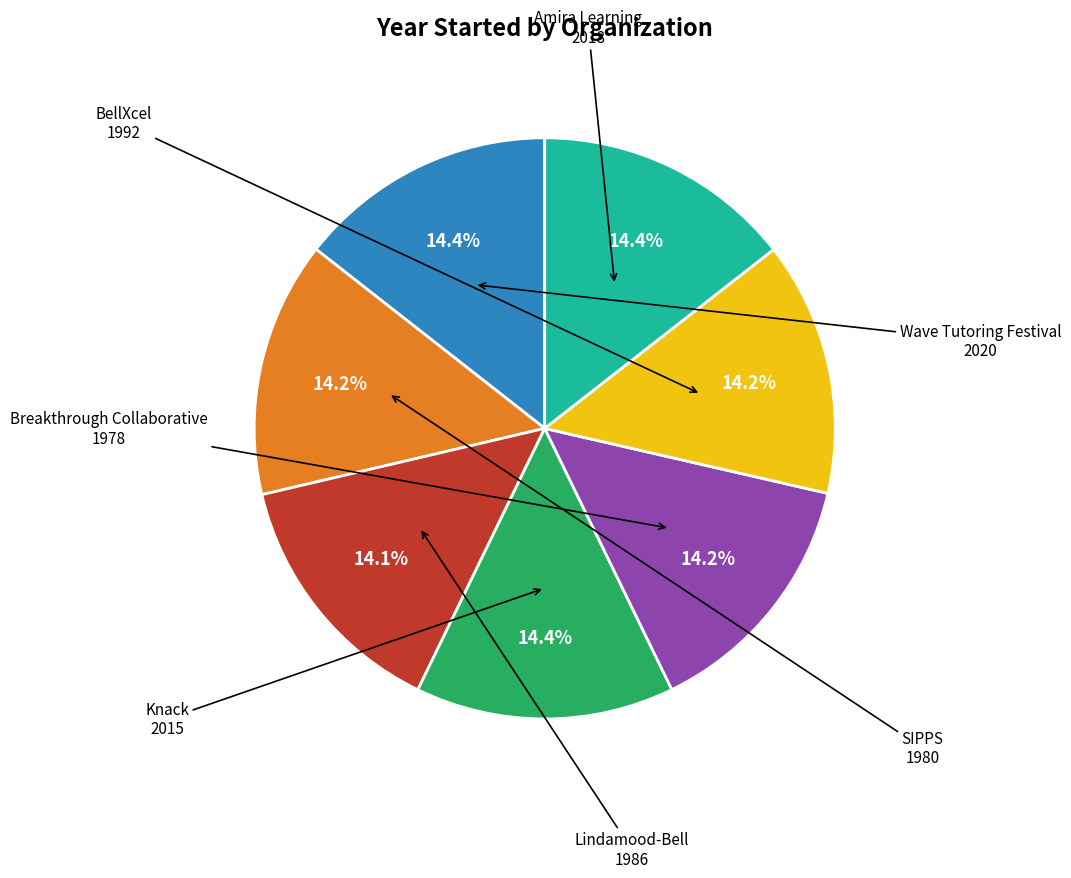

Is there a majority slice in this chart?

No